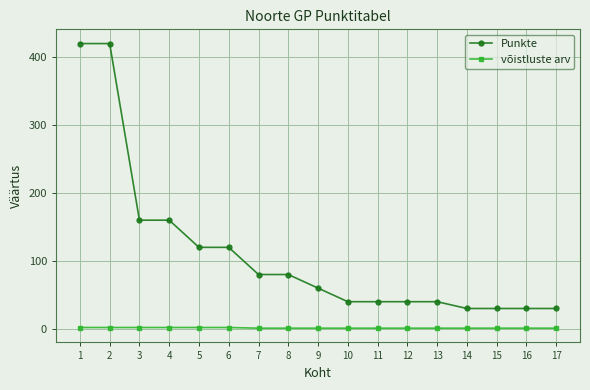

At how many categories does at least one series exceed 158?

4